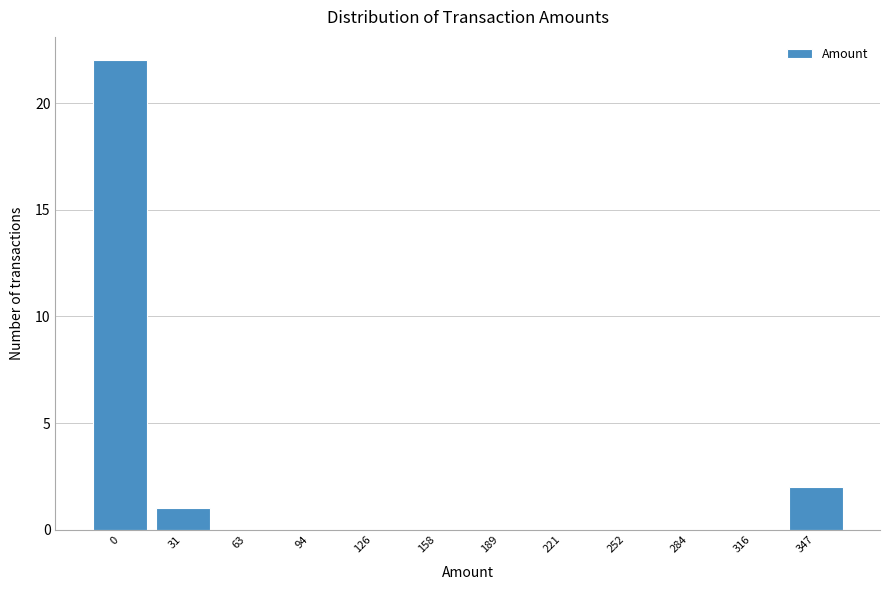

Reading left to right, what are all the values shown in this chart?

0=22	31=1	63=0	94=0	126=0	158=0	189=0	221=0	252=0	284=0	316=0	347=2